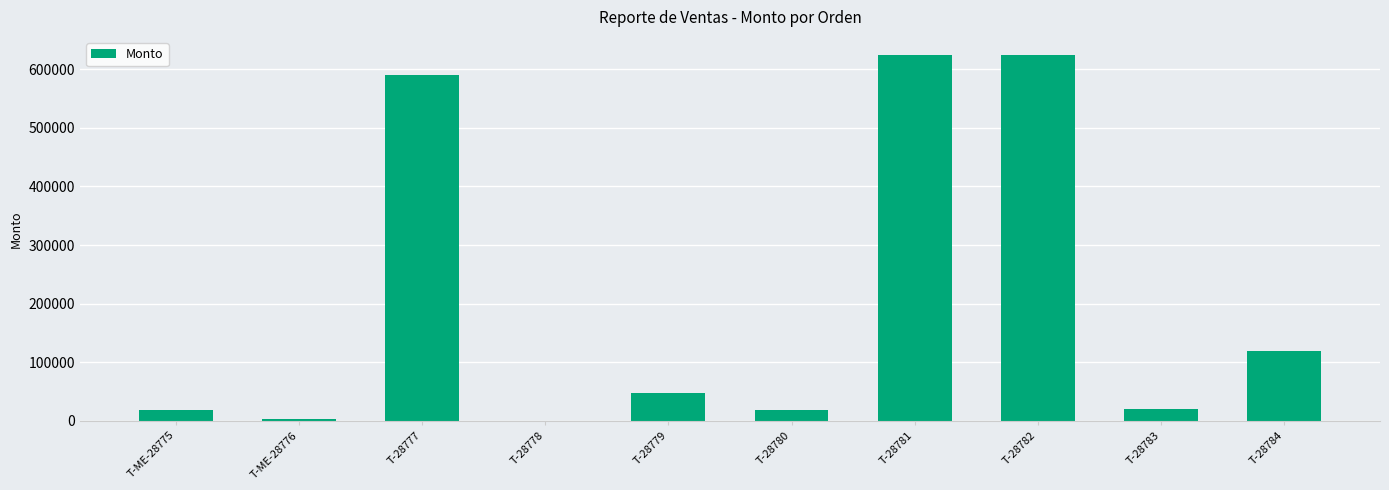

Between T-ME-28775 and T-28781, which is larger?

T-28781